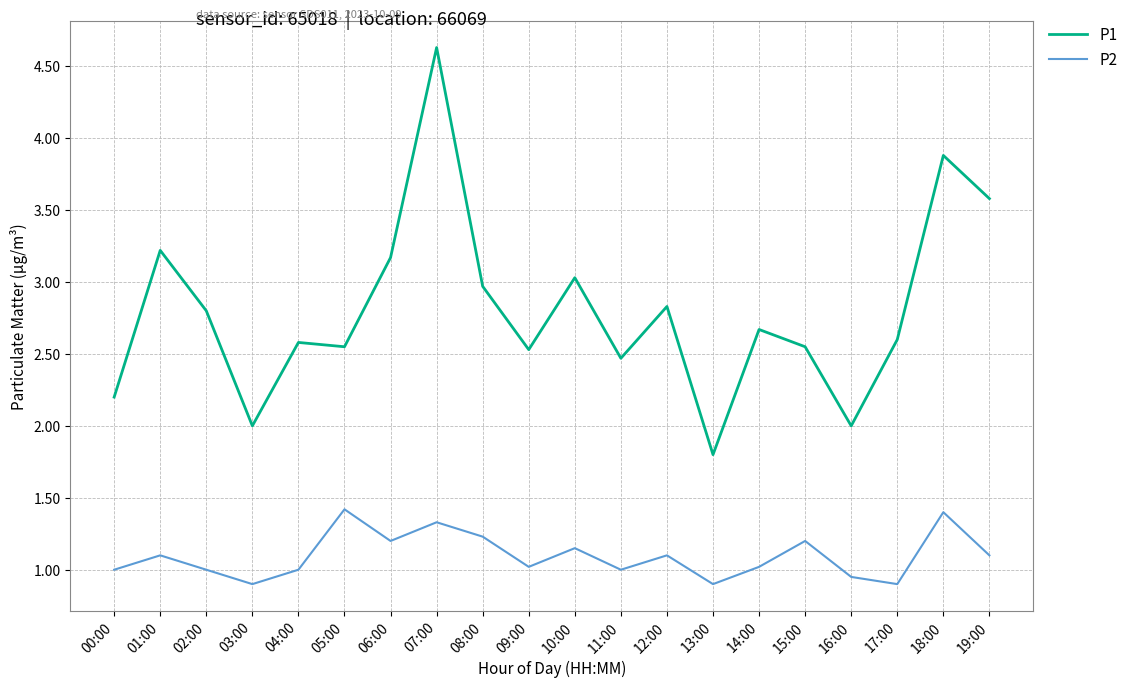

What position from the right is 05:00?

15